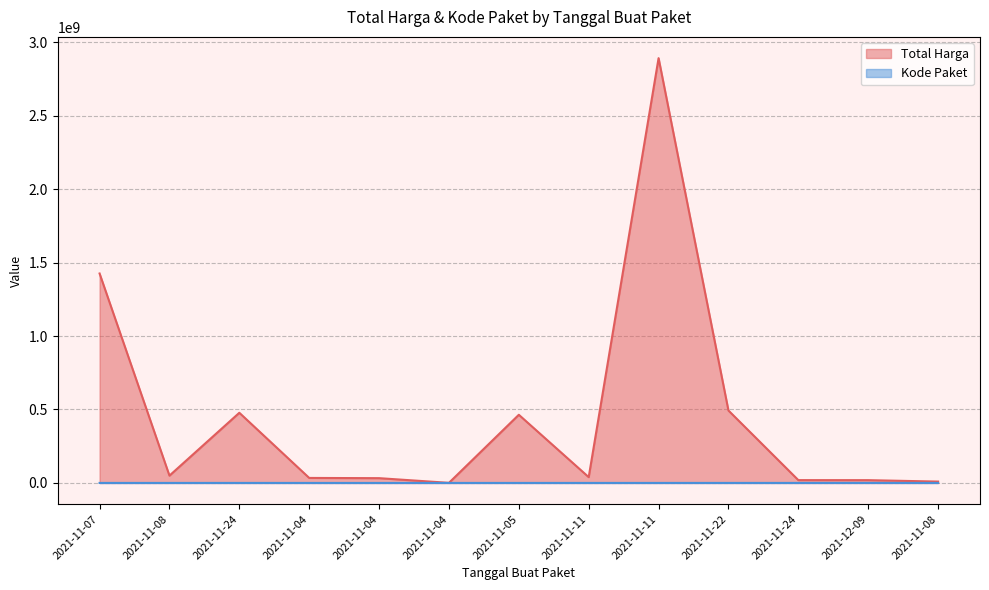

Reading left to right, transcribe all the data shown in this chart.

Total Harga: 2021-11-07=1425867900	2021-11-08=49730040	2021-11-24=477600000	2021-11-04=34000000	2021-11-04=32441200	2021-11-04=577875	2021-11-05=464002100	2021-11-11=39440000	2021-11-11=2892122000	2021-11-22=493000000	2021-11-24=19175000	2021-12-09=18900000	2021-11-08=9180000
Kode Paket: 2021-11-07=16823	2021-11-08=17509	2021-11-24=70453	2021-11-04=8530	2021-11-04=8646	2021-11-04=8668	2021-11-05=13652	2021-11-11=28271	2021-11-11=28425	2021-11-22=55826	2021-11-24=67279	2021-12-09=137876	2021-11-08=17272